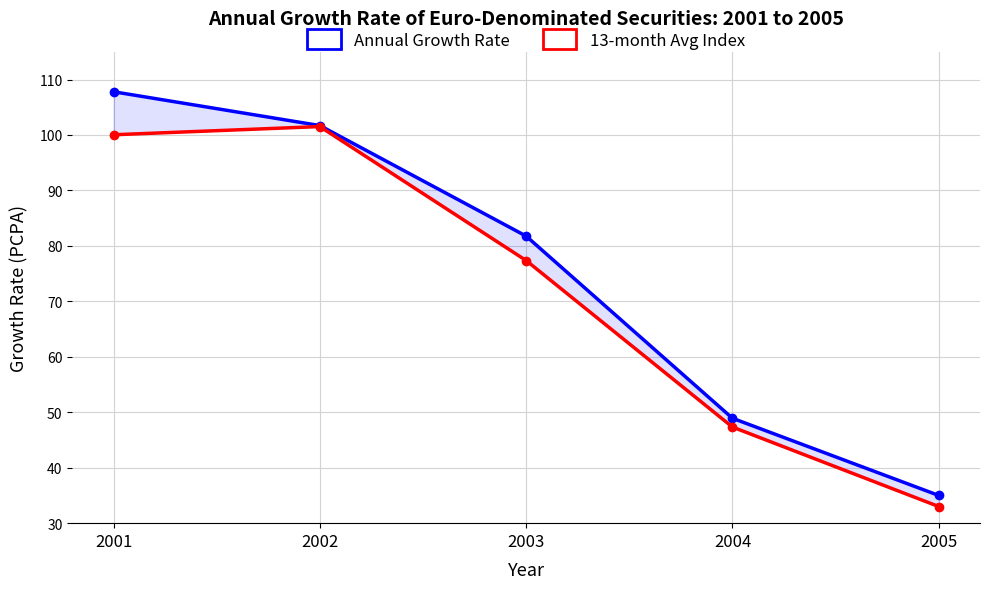

List the labels in order of Annual Growth Rate value, smallest first.

2005, 2004, 2003, 2002, 2001